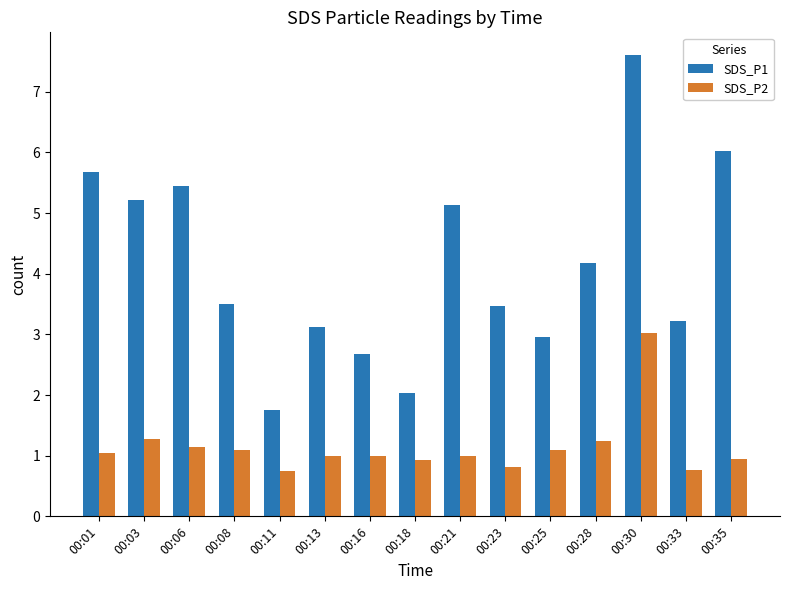

What is the sum of all SDS_P1 values?

62.0